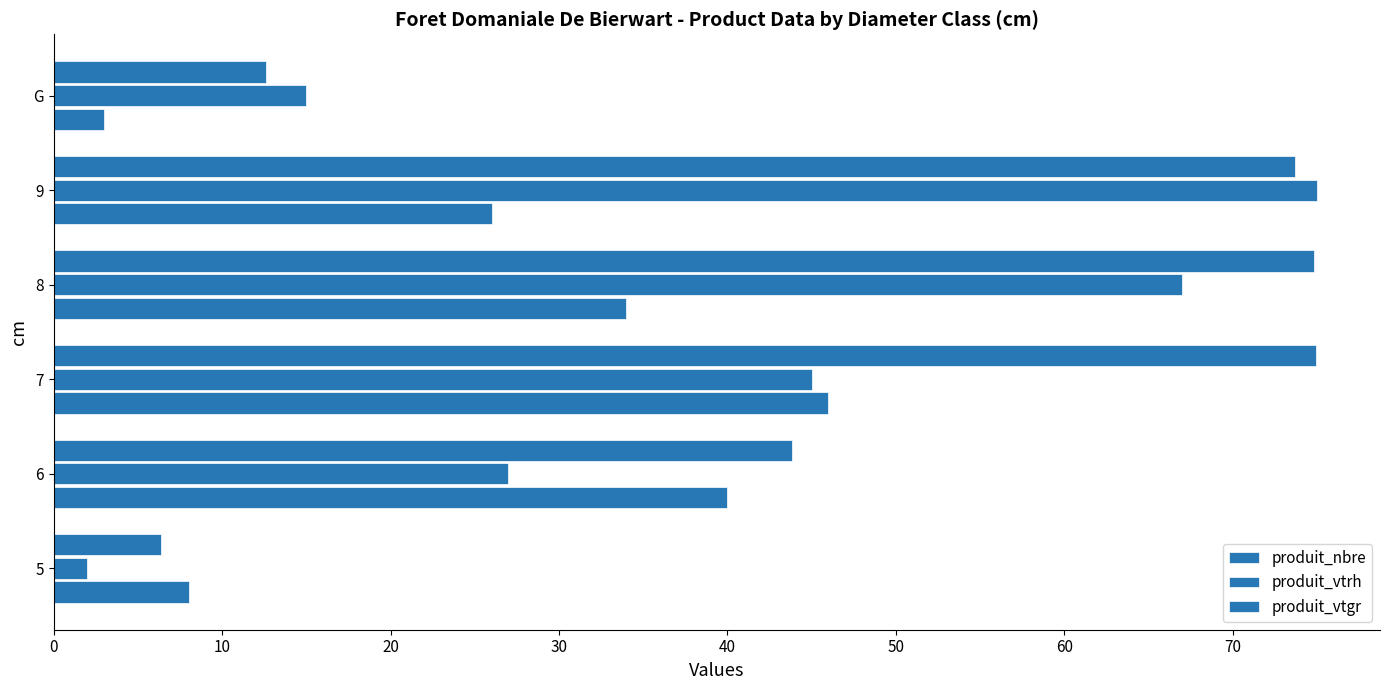

Count the number of data series in this chart.

3